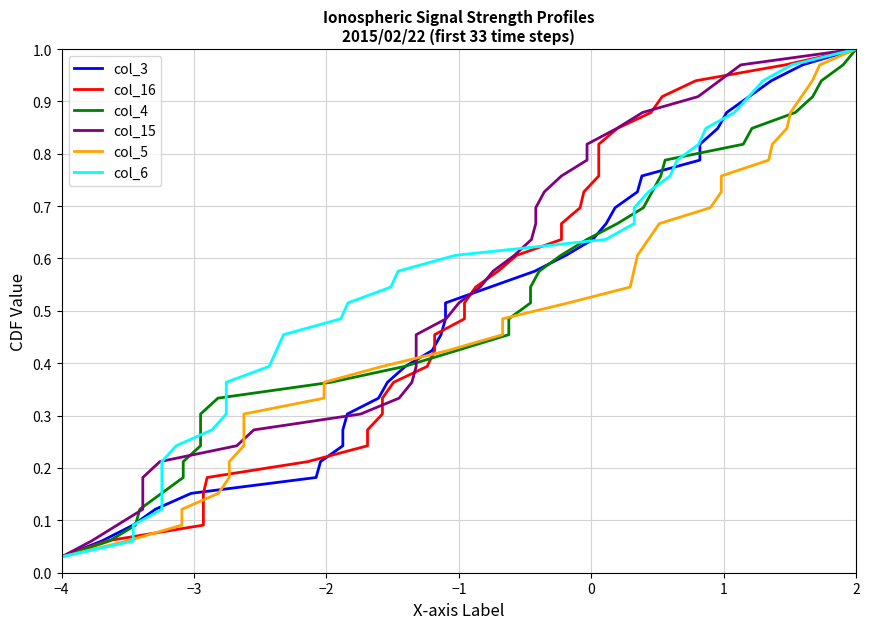

Count the number of categories in the chart.

33